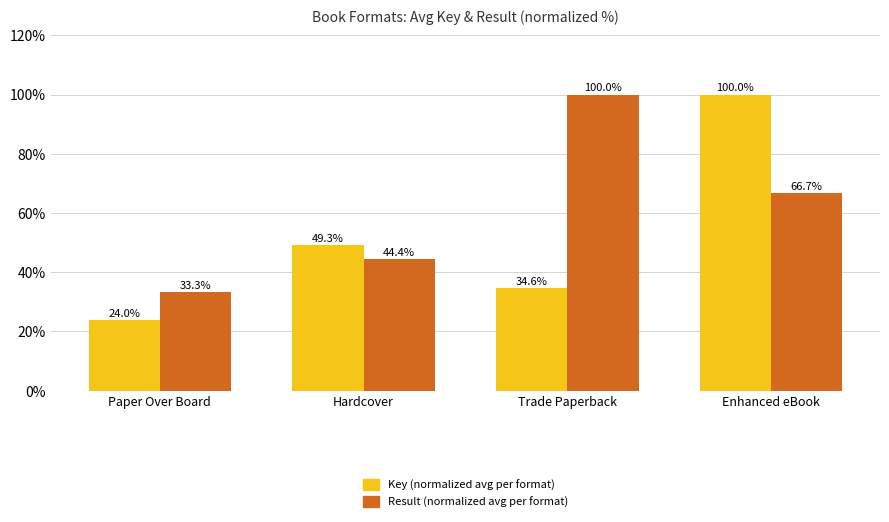

What is the total value across all series at Paper Over Board?

57.3